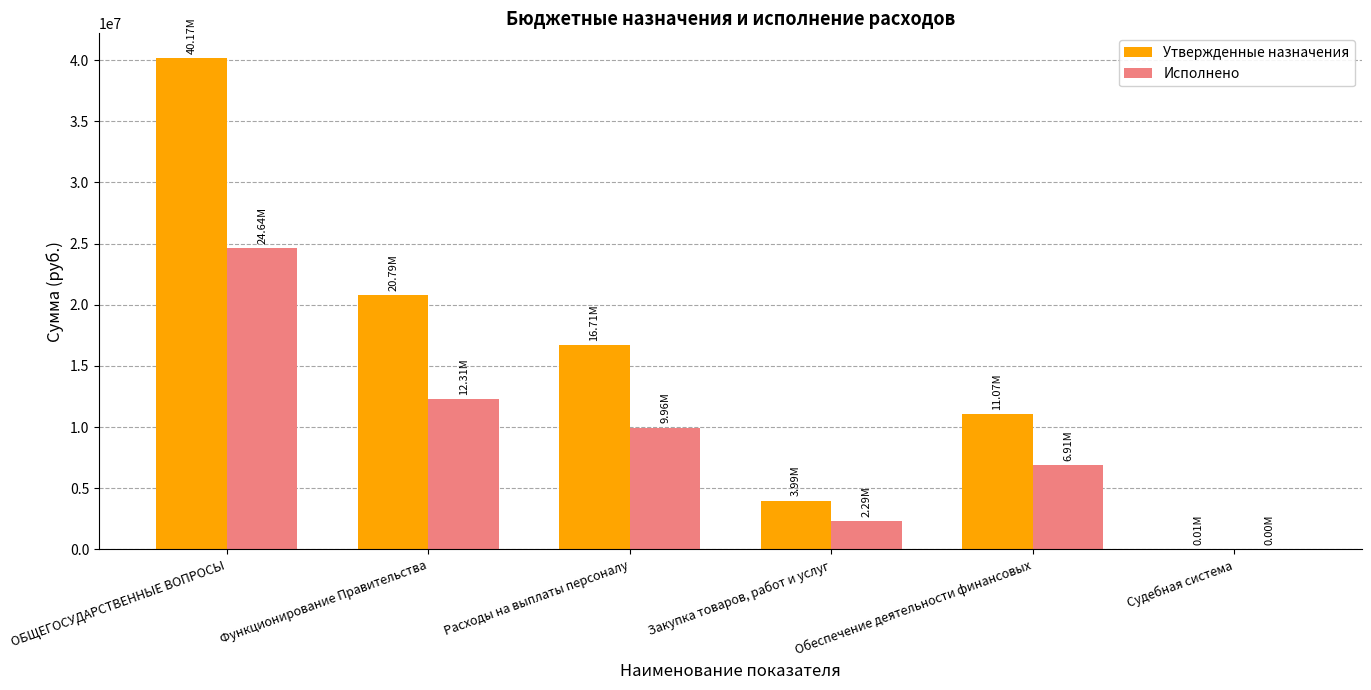

Count the number of categories in the chart.

6